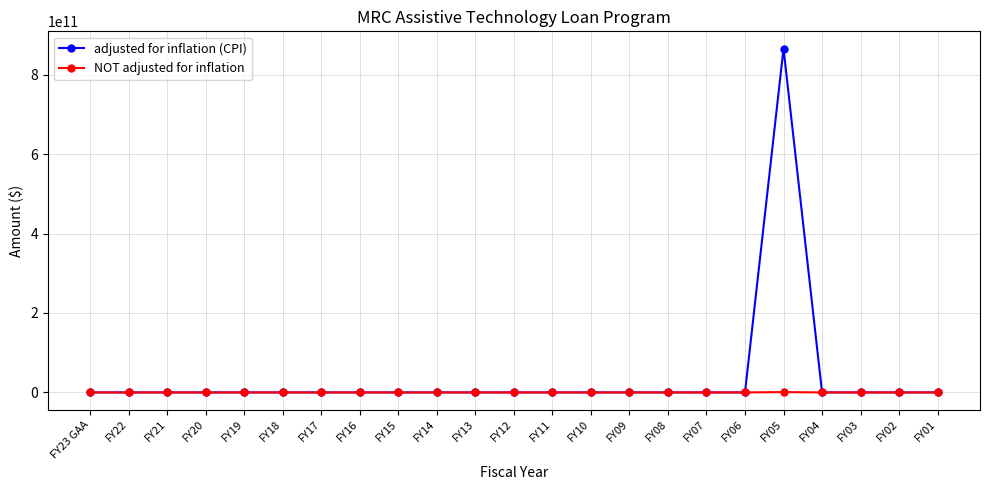

Rank the series by their average value, from lowest to highest.

NOT adjusted for inflation, adjusted for inflation (CPI)